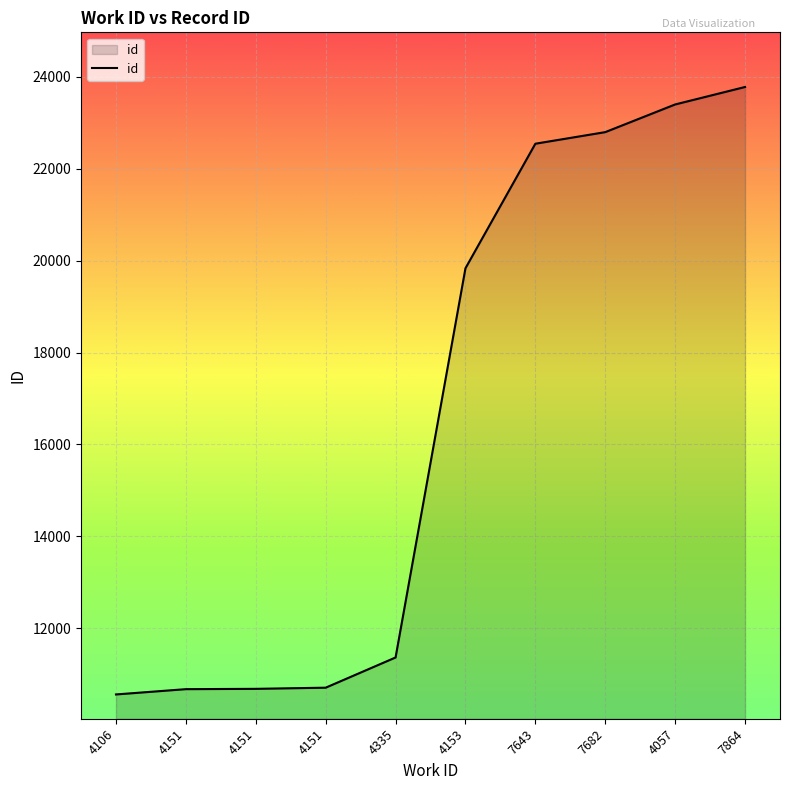

Does the chart have visible grid lines?

Yes